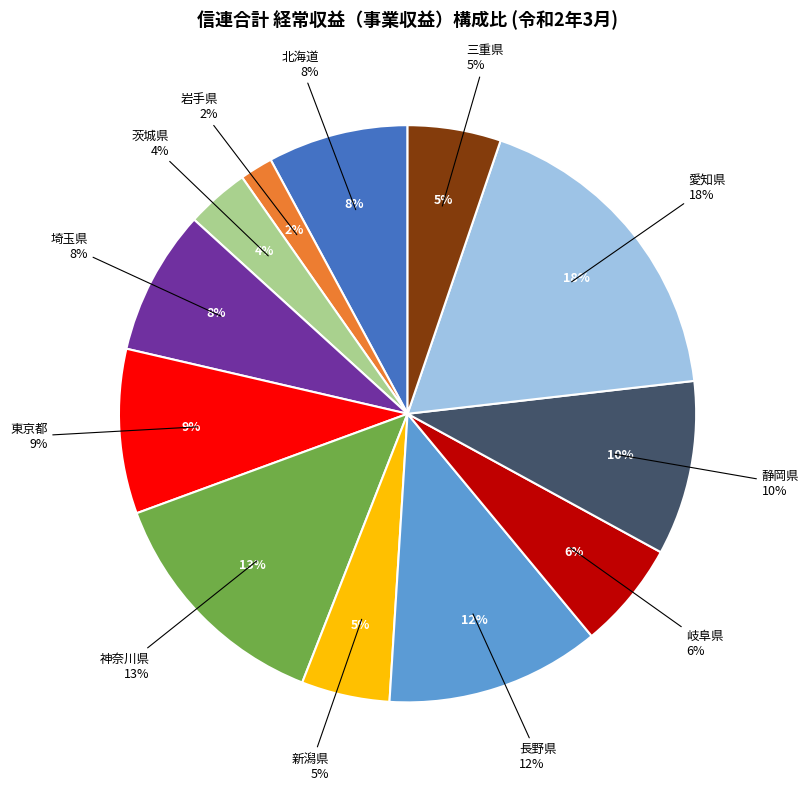

What portion of the pie excludes 埼玉県?

91.9%